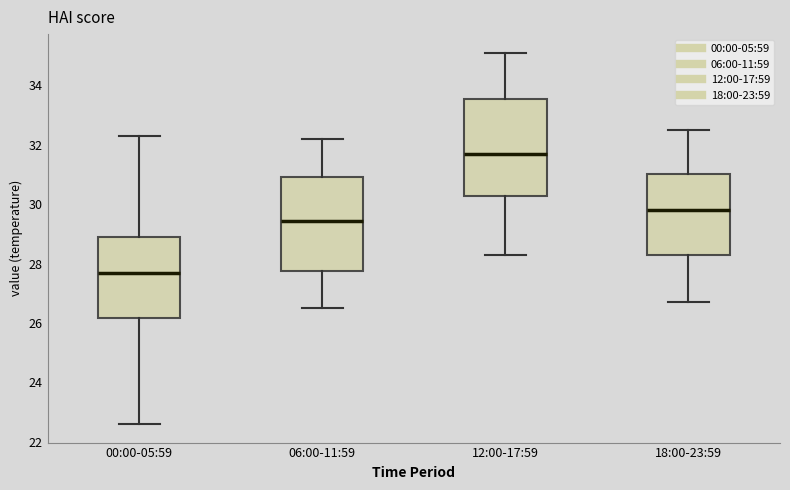

Which box's median line is the highest?

12:00-17:59